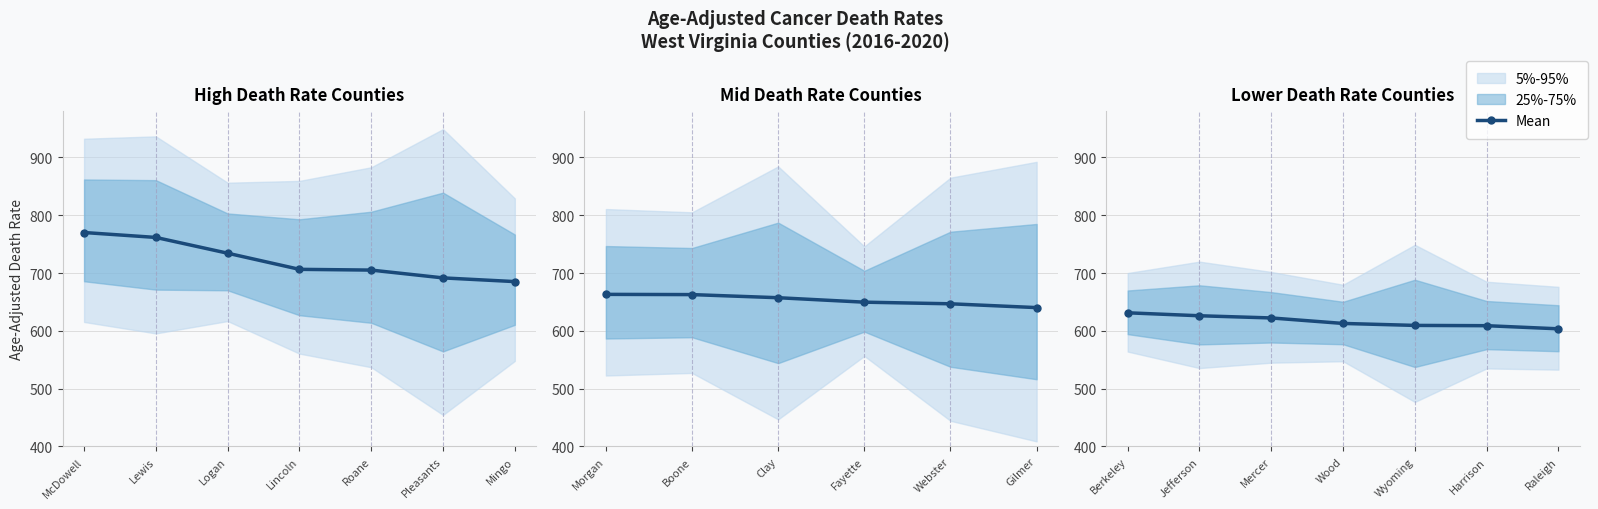

List the labels in order of value, largest first.

Berkeley, Jefferson, Mercer, Wood, Wyoming, Harrison, Raleigh